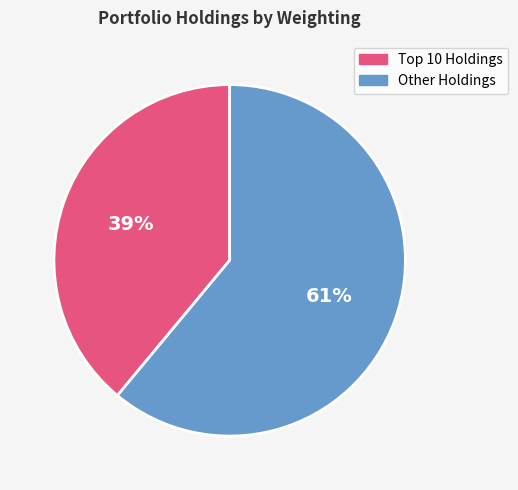

Is there a majority slice in this chart?

Yes